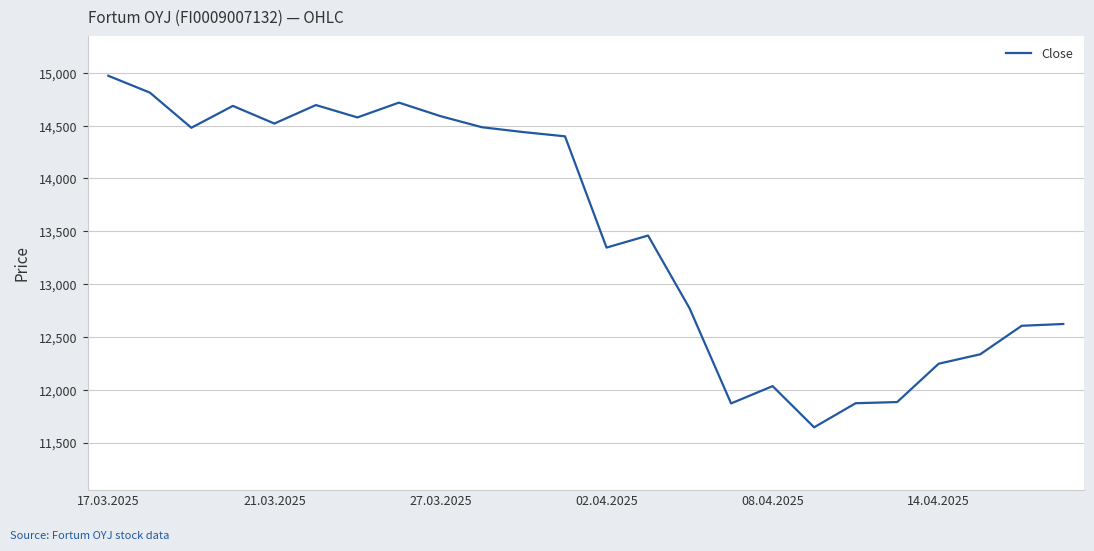

What is the difference between the maximum and minimum values?

3327